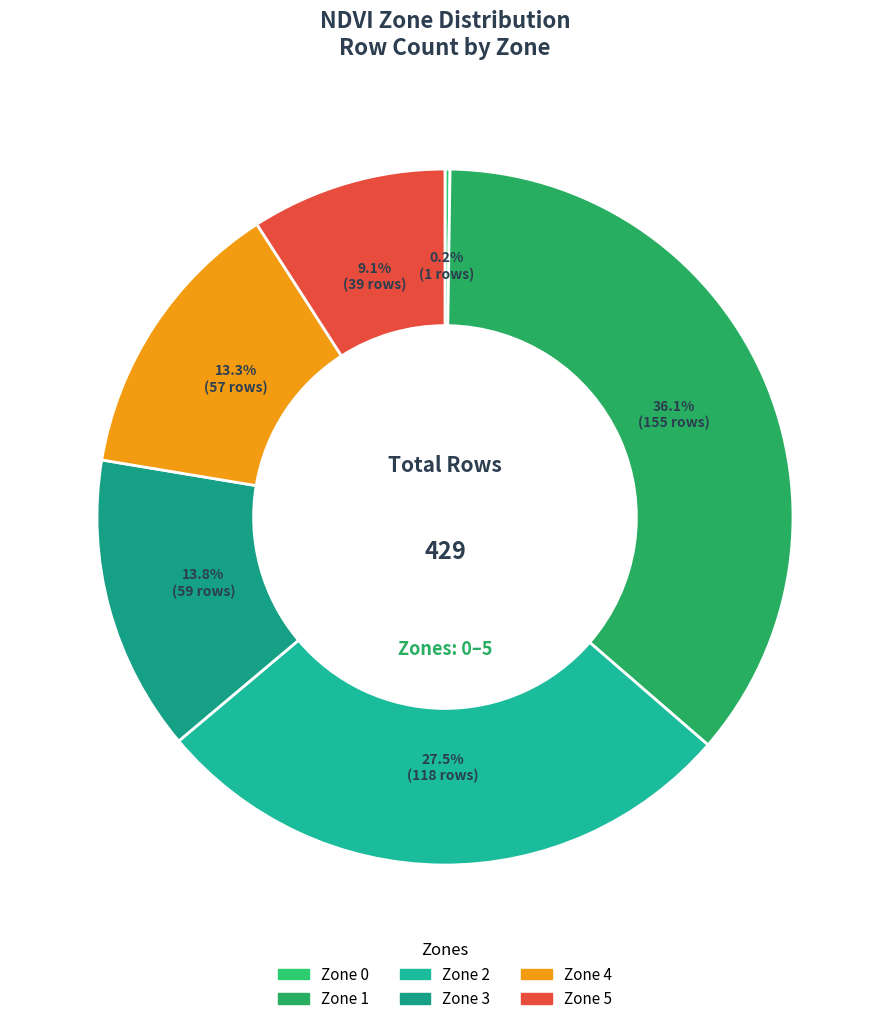

To the nearest percent, what is the difference between the Zone 3 and Zone 2 slice percentages?

14%